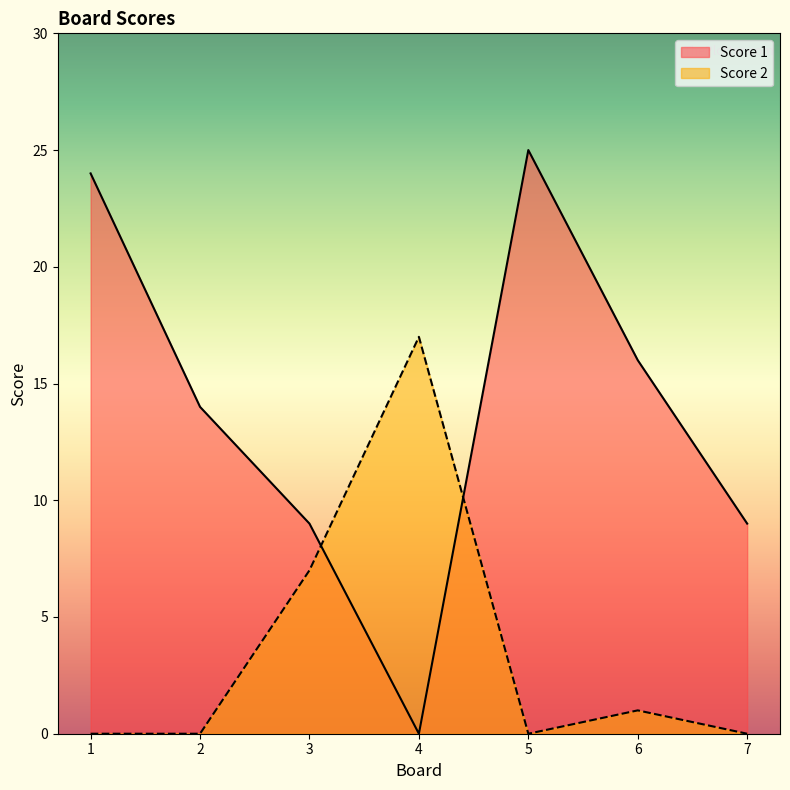

What is the spread (max minus min) of values at 5?

25